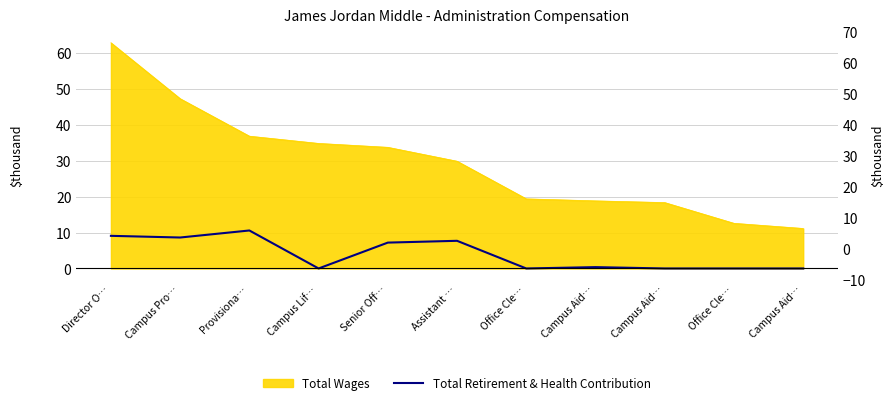

True or false: the data shows -5.1 at Campus Aid….

False